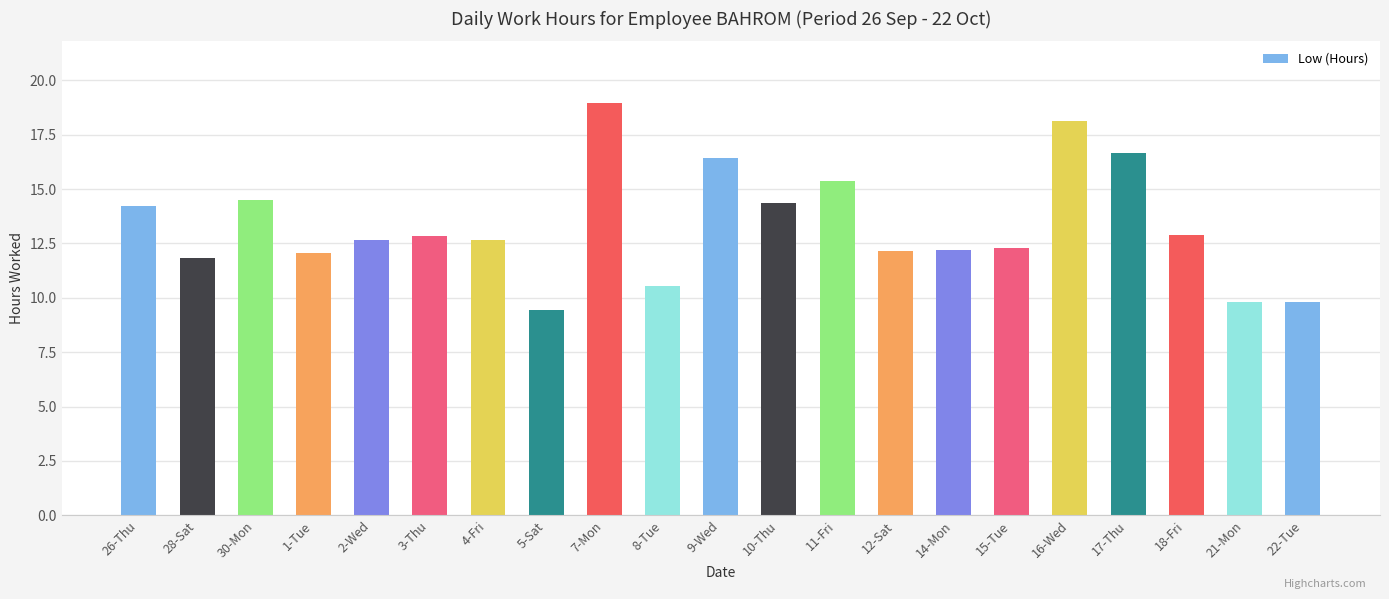

Are the bars grouped side by side (vs. stacked)?

No